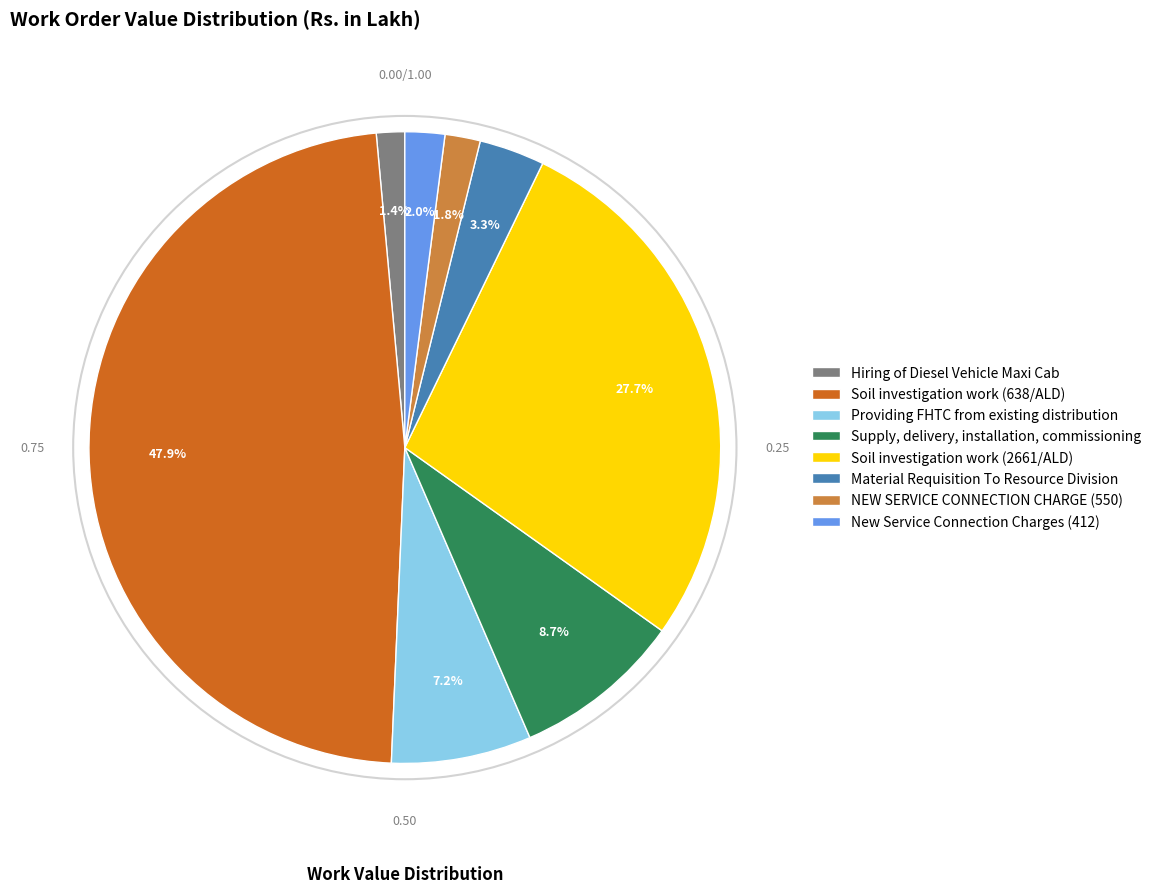

Which slice is the largest?

Soil investigation work (638/ALD)